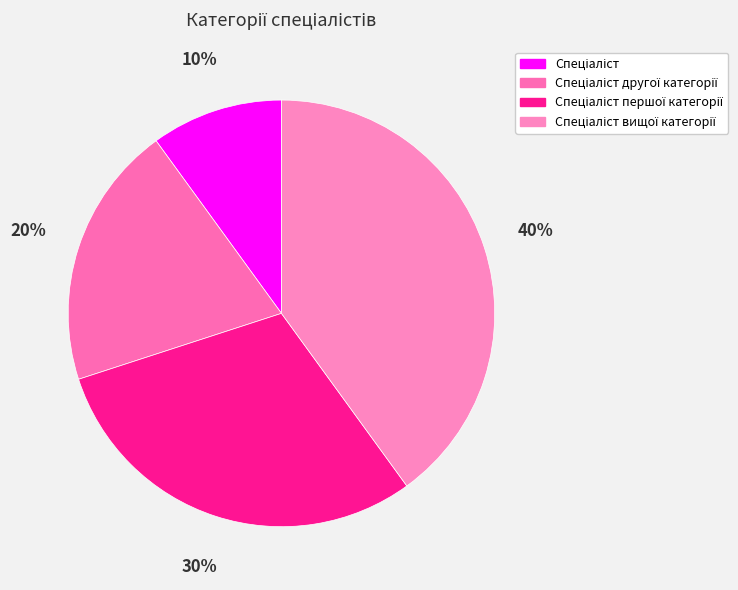

How many slices are in this pie chart?

4